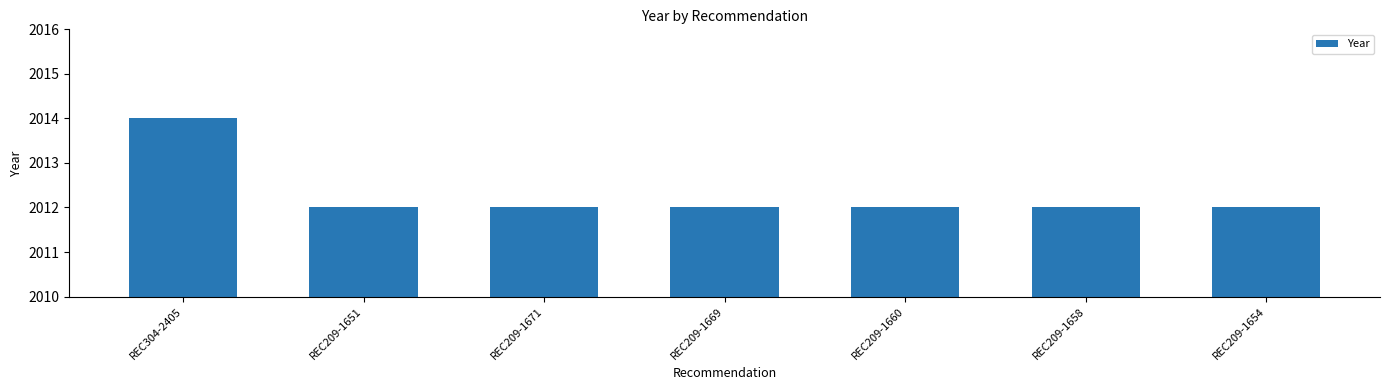

Is it true that the value at REC209-1658 is 3107?

False